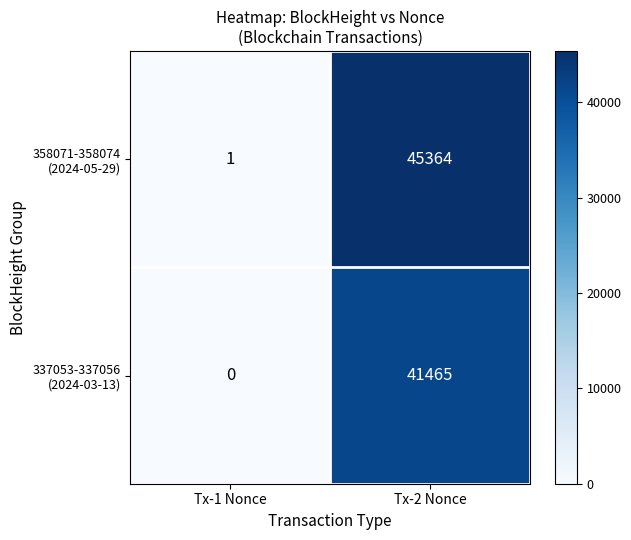

At which category is the sum across all series the highest?

Tx-2 Nonce